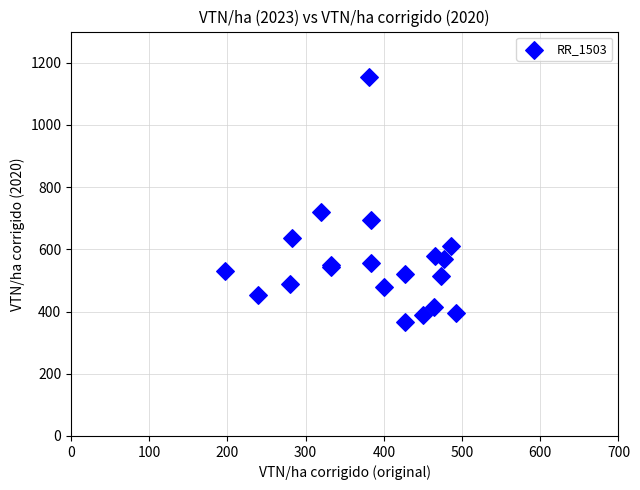

What Y value in the scatter plot is closest to 759?

721.5